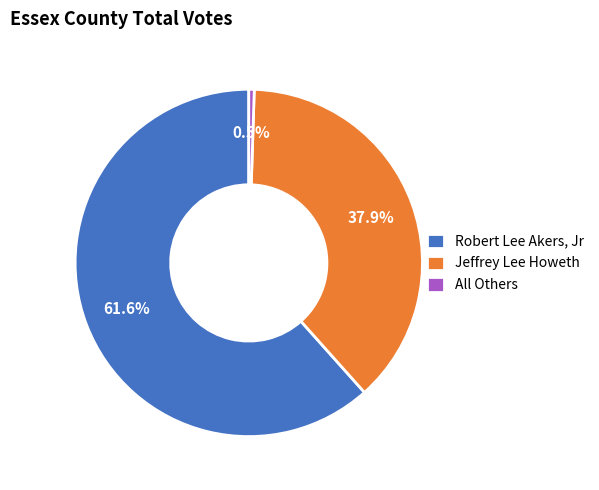

What percentage do Jeffrey Lee Howeth and All Others together represent?

38.4%